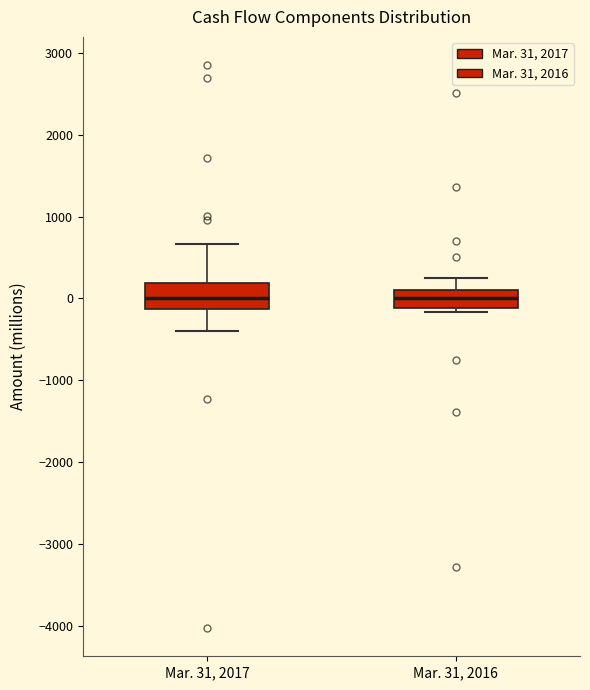

Reading left to right, transcribe this box plot: for each box, give where its median line is, the range the box spans, and where its two whiskers end, as read against the y-axis. The values are not printed on the chart, so give them approximately, as read against the axis.

Mar. 31, 2017: median 0, box -100 to 200, whiskers -400 to 700
Mar. 31, 2016: median 0, box -100 to 100, whiskers -200 to 200